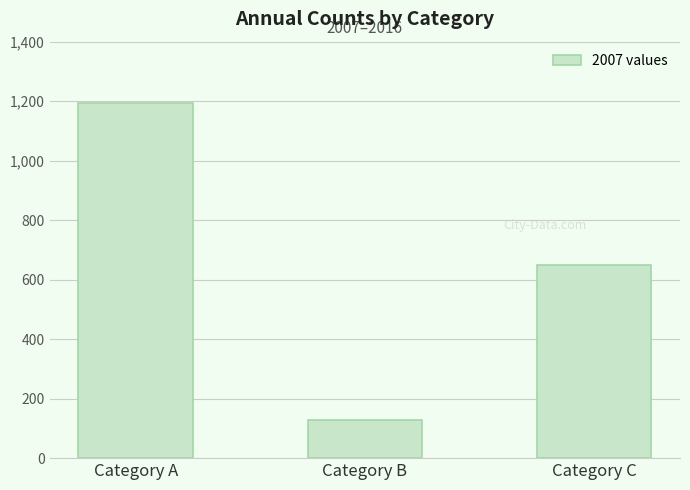

Count the values in the range 129 to 1193.

3